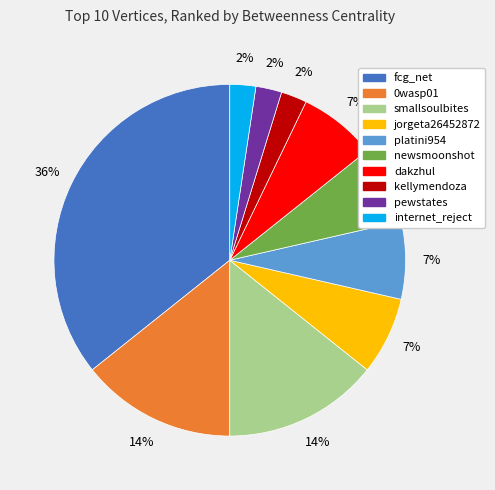

Which slice is the largest?

fcg_net